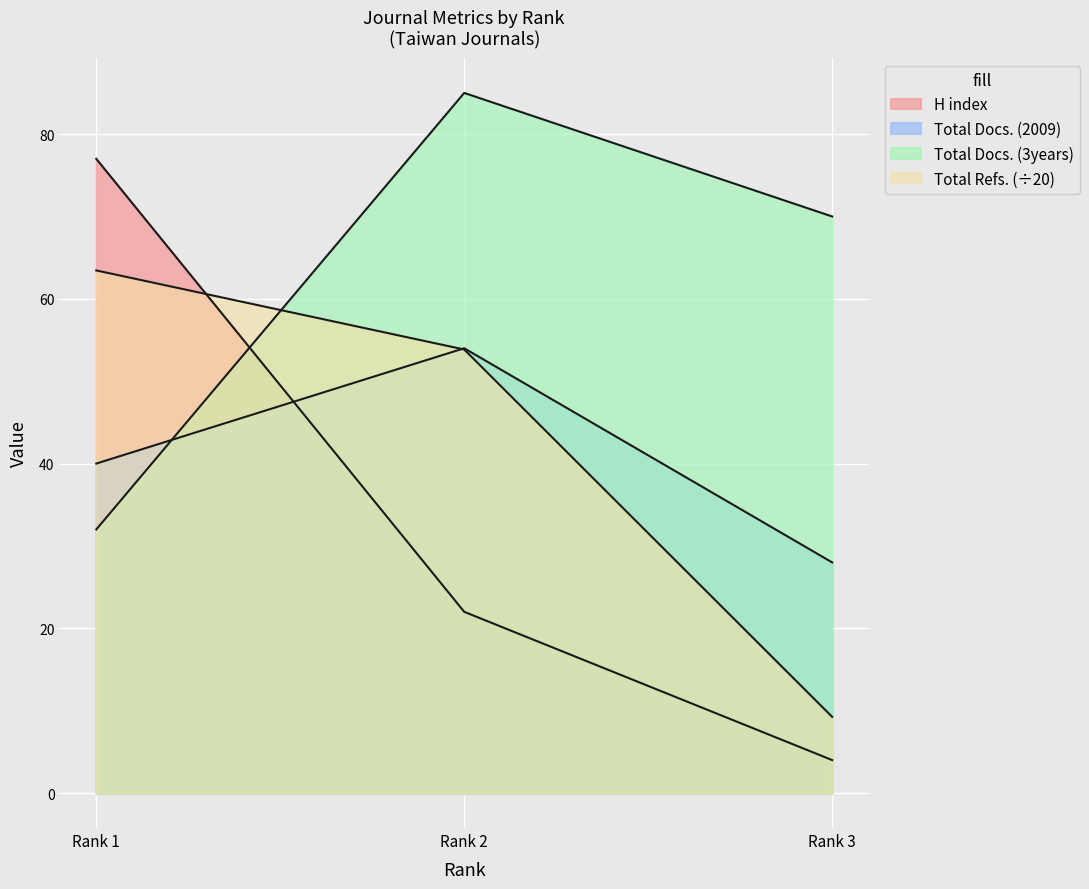

The Total Docs. (2009) series shows 53.3 at Rank 1. True or false?

False